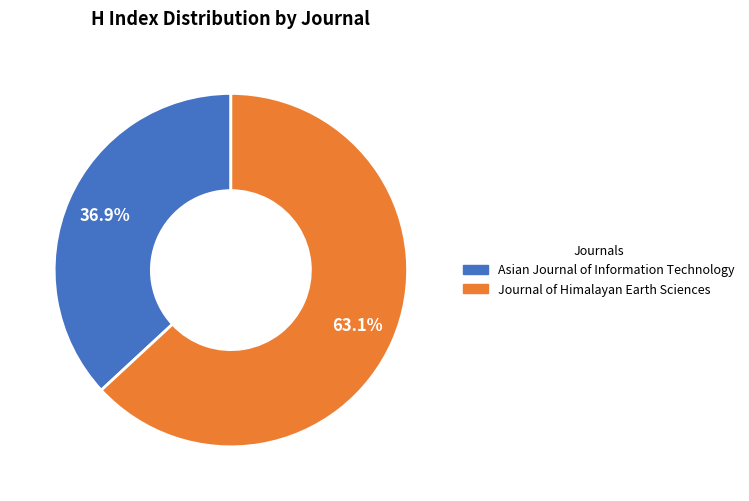

To the nearest percent, what is the difference between the largest and smallest slice percentages?

26%